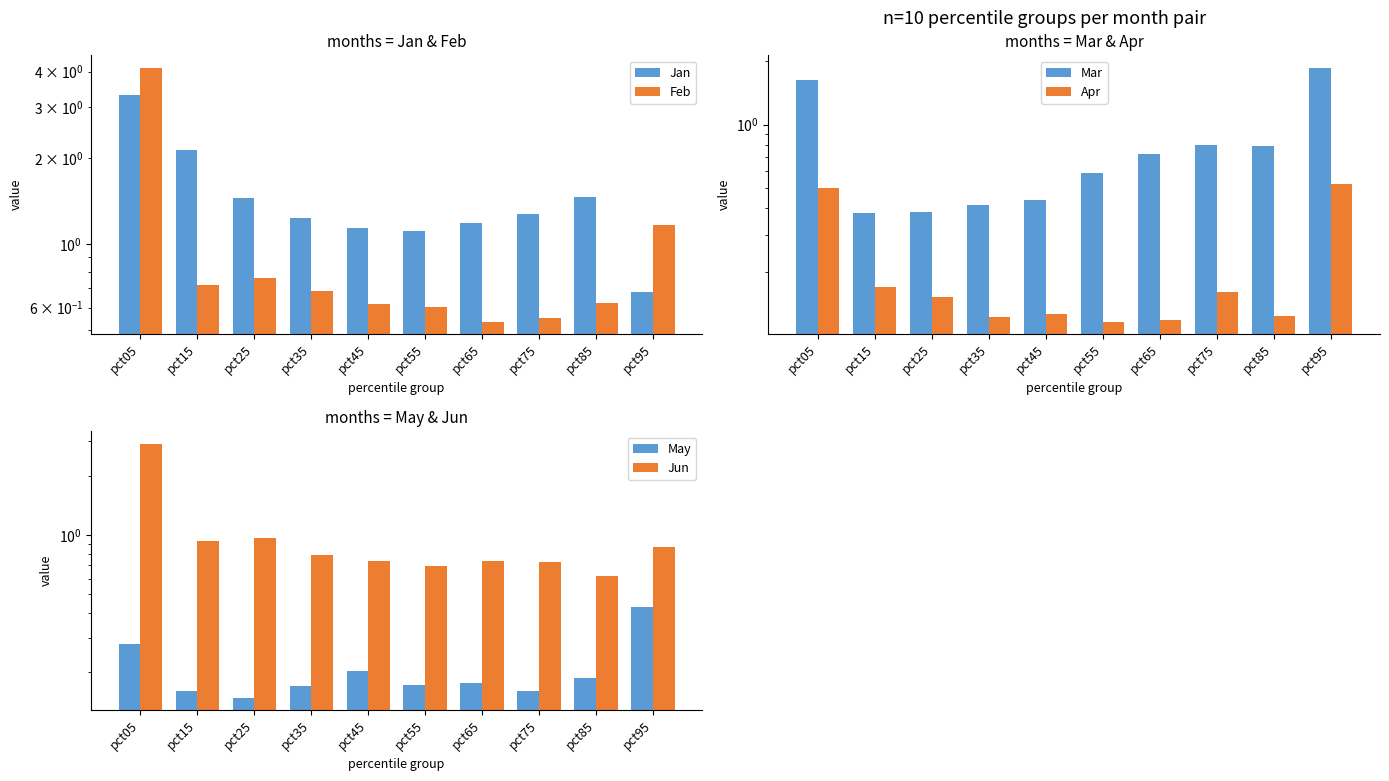

Between pct25 and pct85, which series saw the biggest shift?

Mar